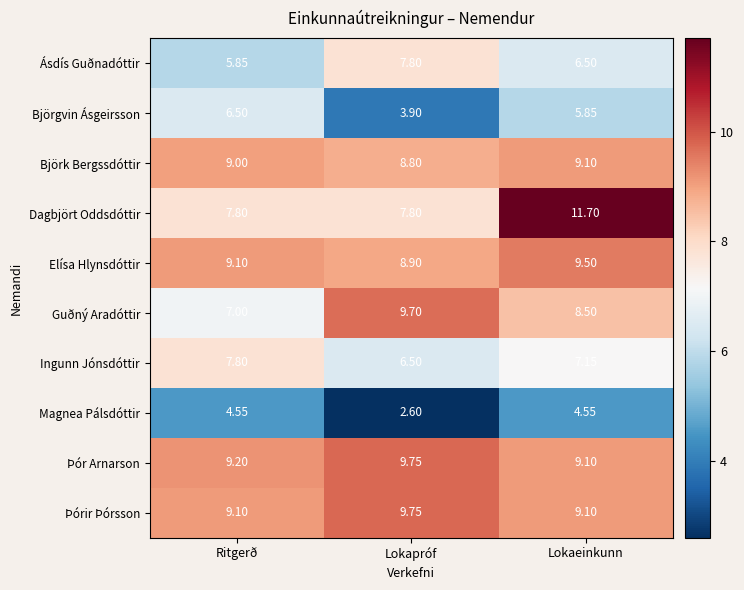

List the labels in order of Ásdís Guðnadóttir value, smallest first.

Ritgerð, Lokaeinkunn, Lokapróf